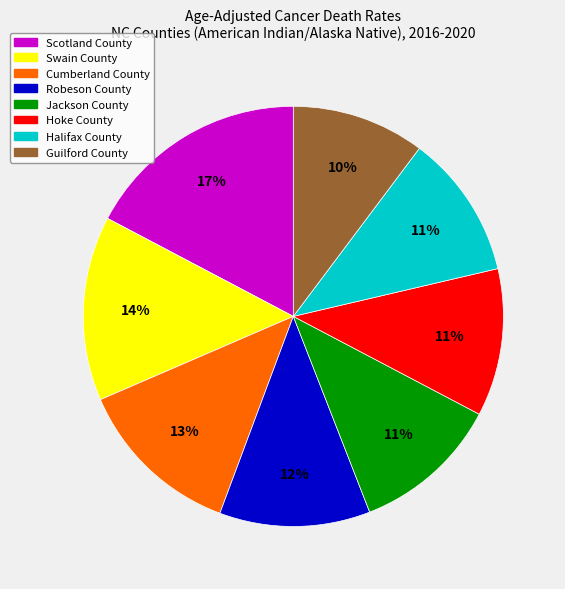

Count the number of slices in the pie.

8